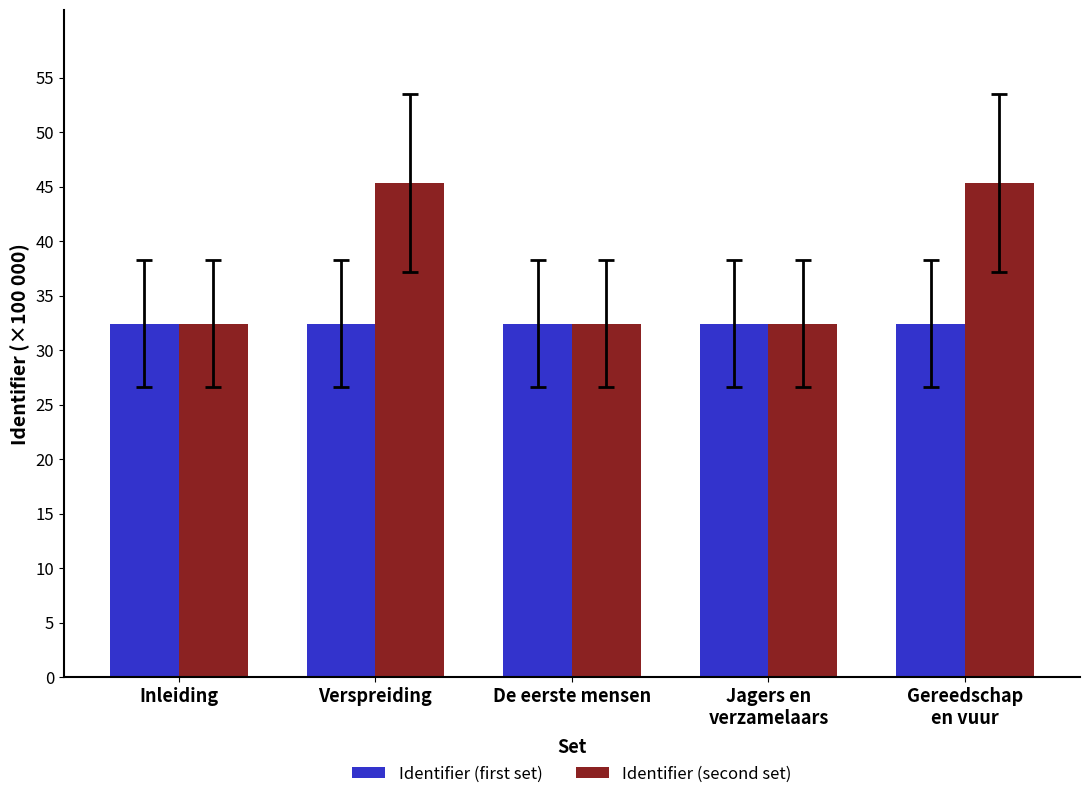

What is the label of the 1st bar from the left?

Inleiding